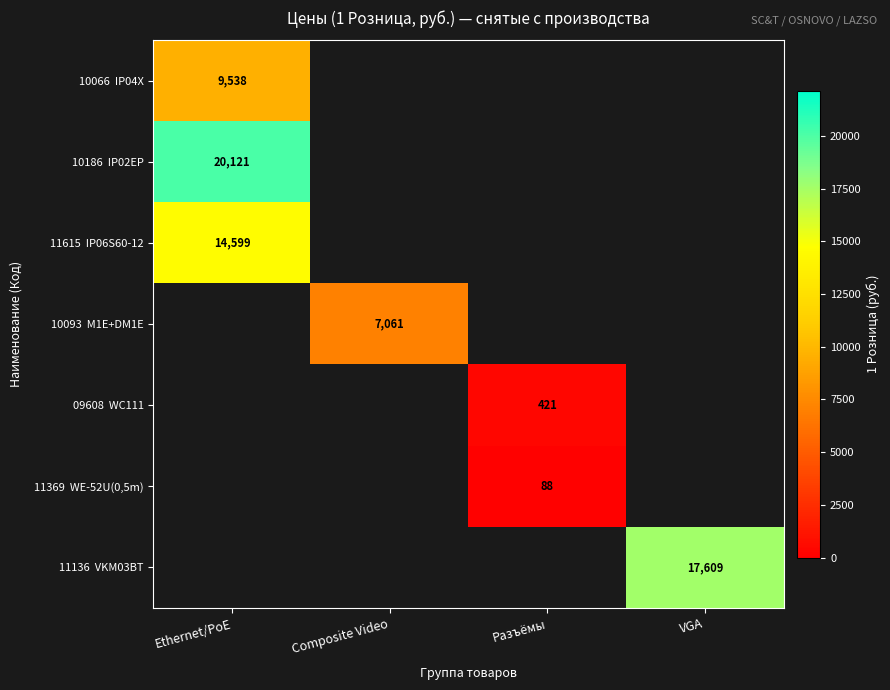

The 11615 IP06S60-12 series shows 9242.4 at Ethernet/PoE. True or false?

False